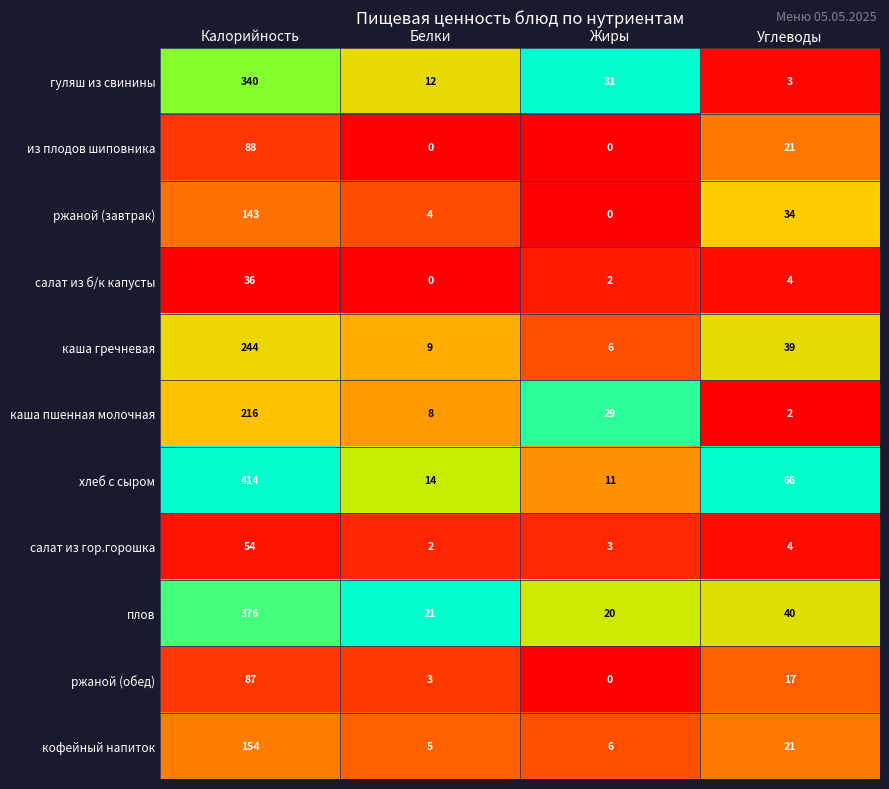

Rank the series by their maximum value, from highest to lowest.

хлеб с сыром, плов, гуляш из свинины, каша гречневая, каша пшенная молочная, кофейный напиток, ржаной (завтрак), из плодов шиповника, ржаной (обед), салат из гор.горошка, салат из б/к капусты